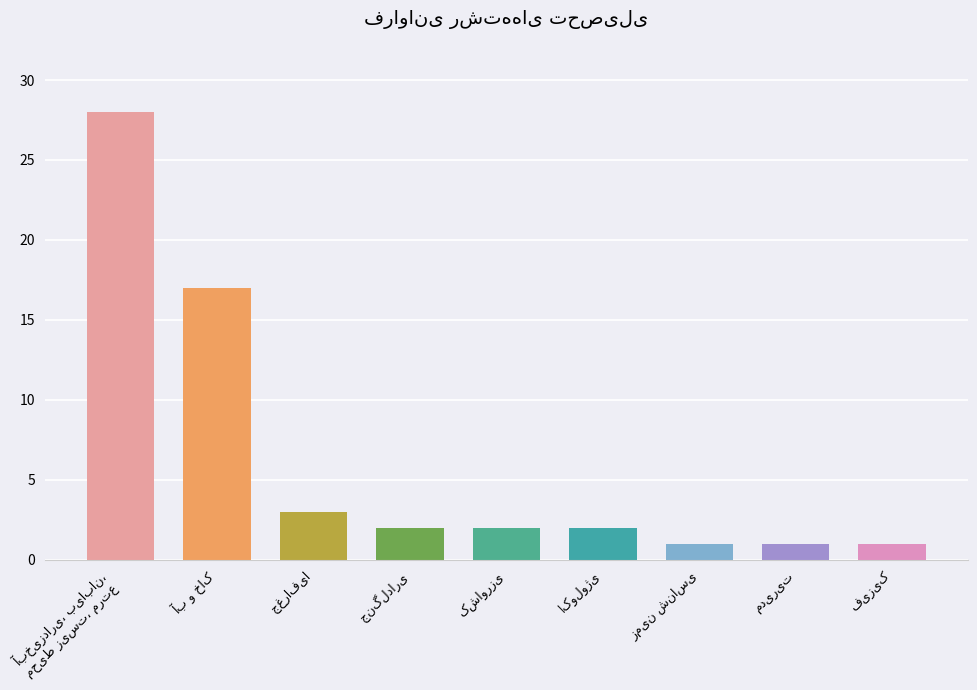

What is the minimum value shown in the chart?

1